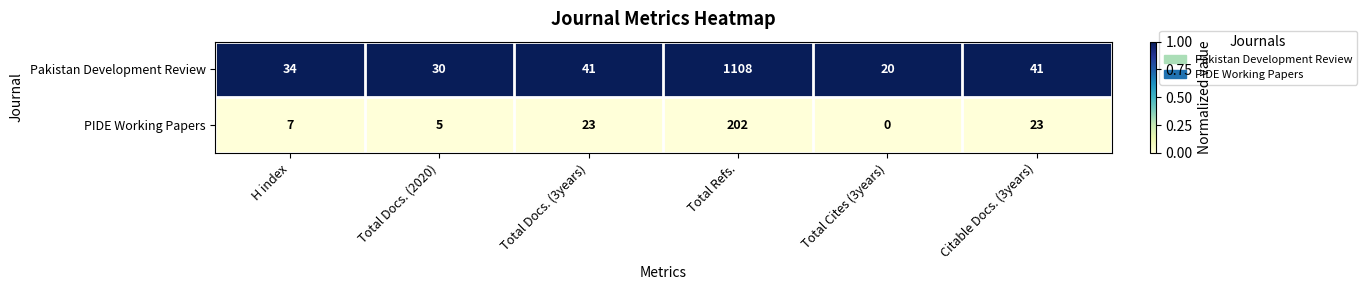

List the series in order of their peak value, lowest first.

PIDE Working Papers, Pakistan Development Review